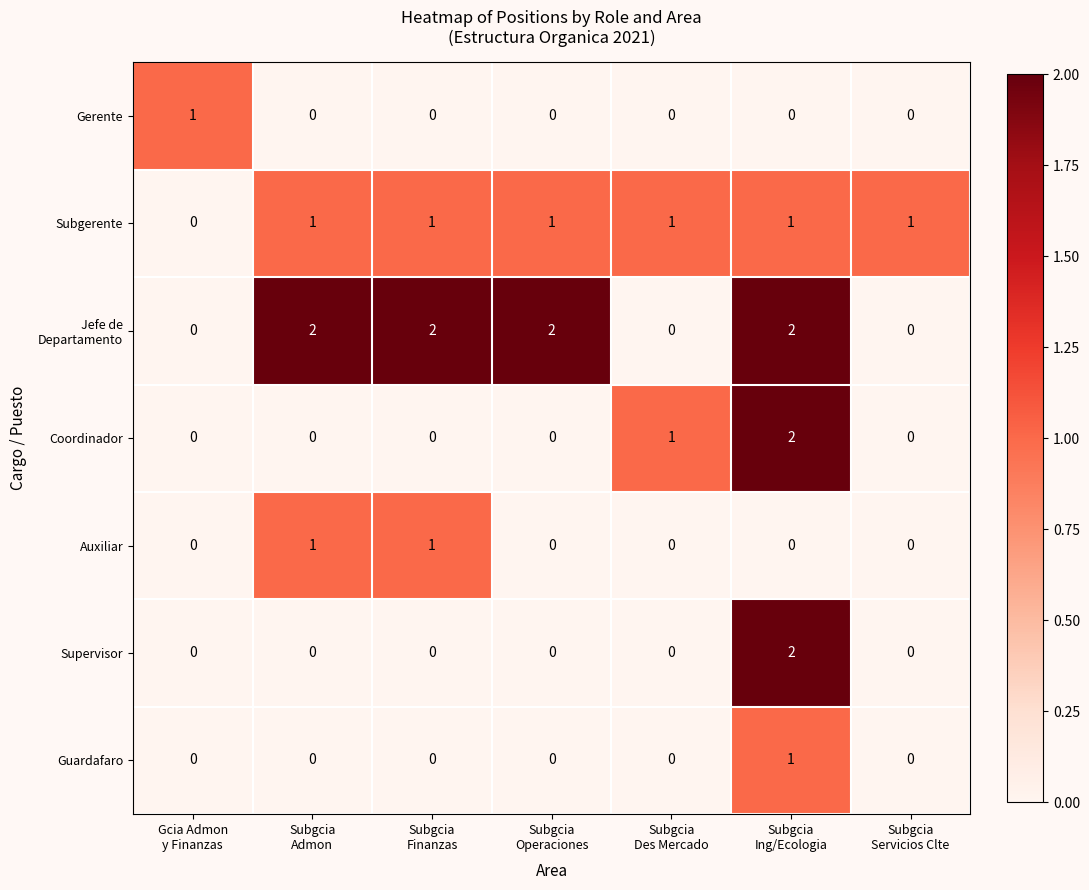

Count the Gerente values in the range 0 to 1.

7